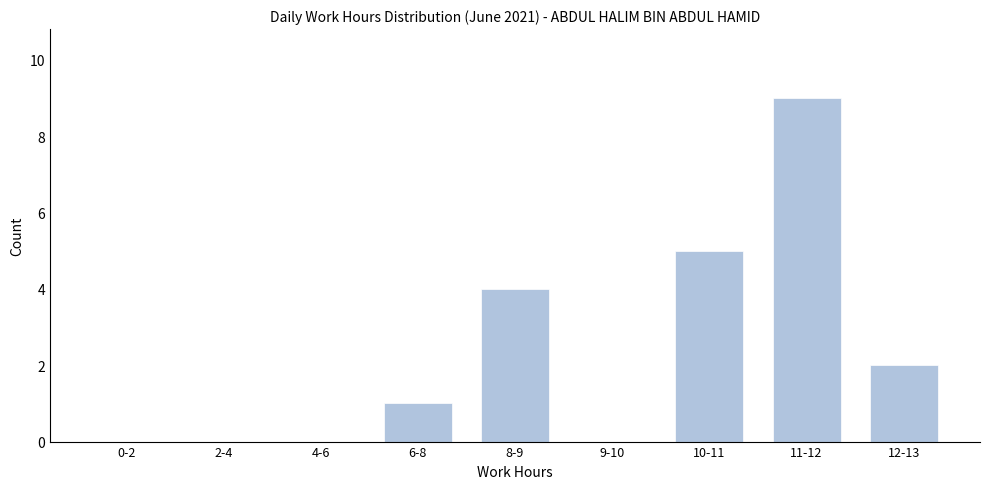

Reading right to left, extract all data points from this chart.

12-13=2	11-12=9	10-11=5	9-10=0	8-9=4	6-8=1	4-6=0	2-4=0	0-2=0